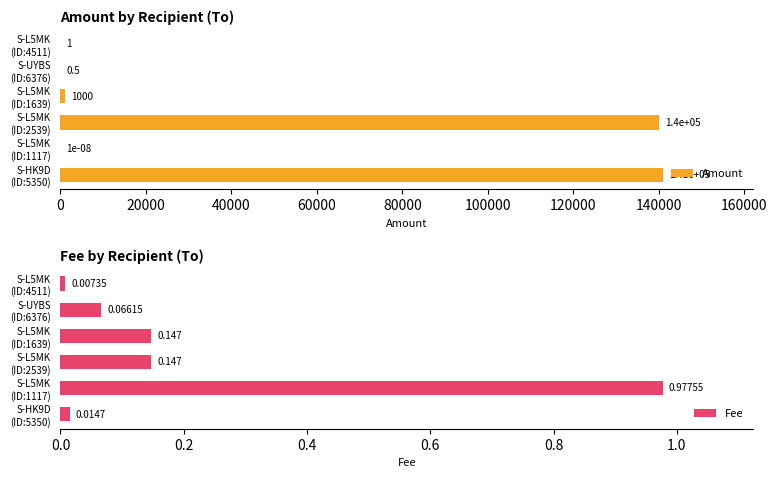

What is the highest value of the Amount series?

140999.0